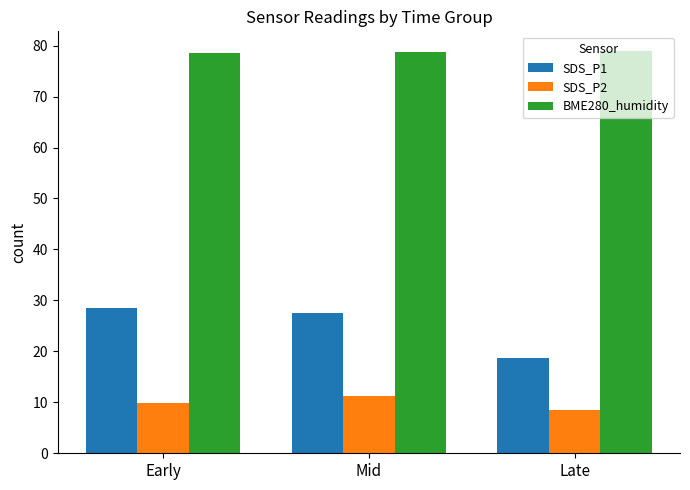

What value does the SDS_P1 series have at Late?

18.6